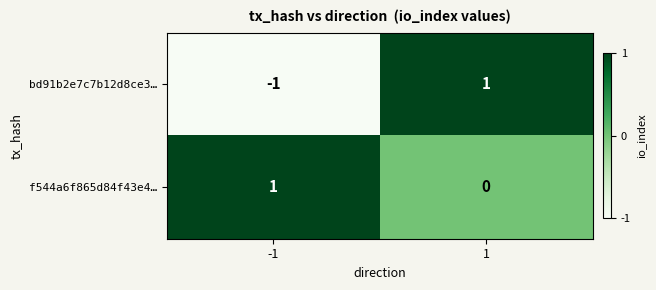

Reading left to right, what are all the values shown in this chart?

bd91b2e7c7b12d8ce3…: -1	1
f544a6f865d84f43e4…: 1	0